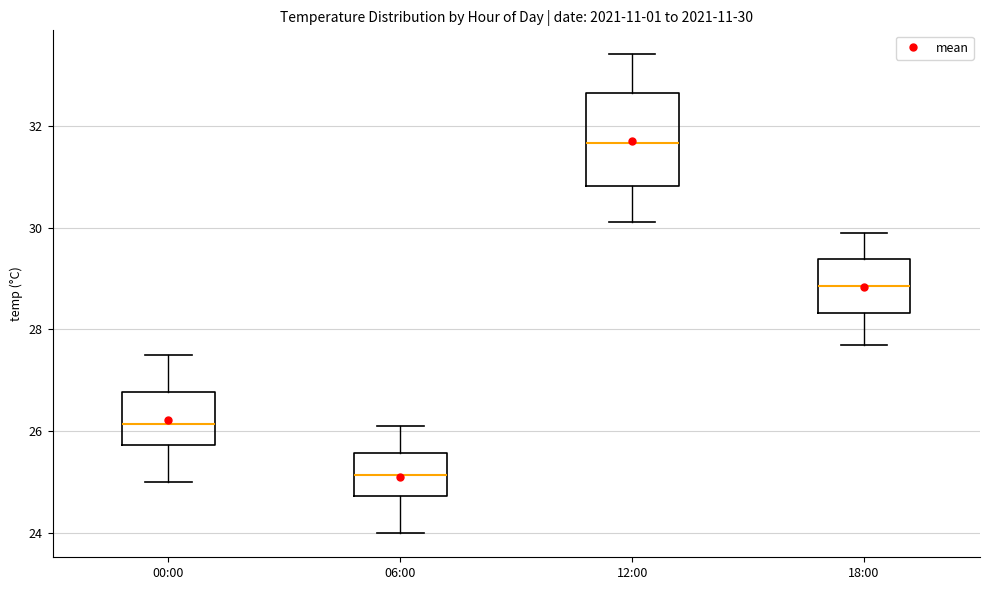

Which box is the tallest, from its lower edge to its upper edge?

12:00